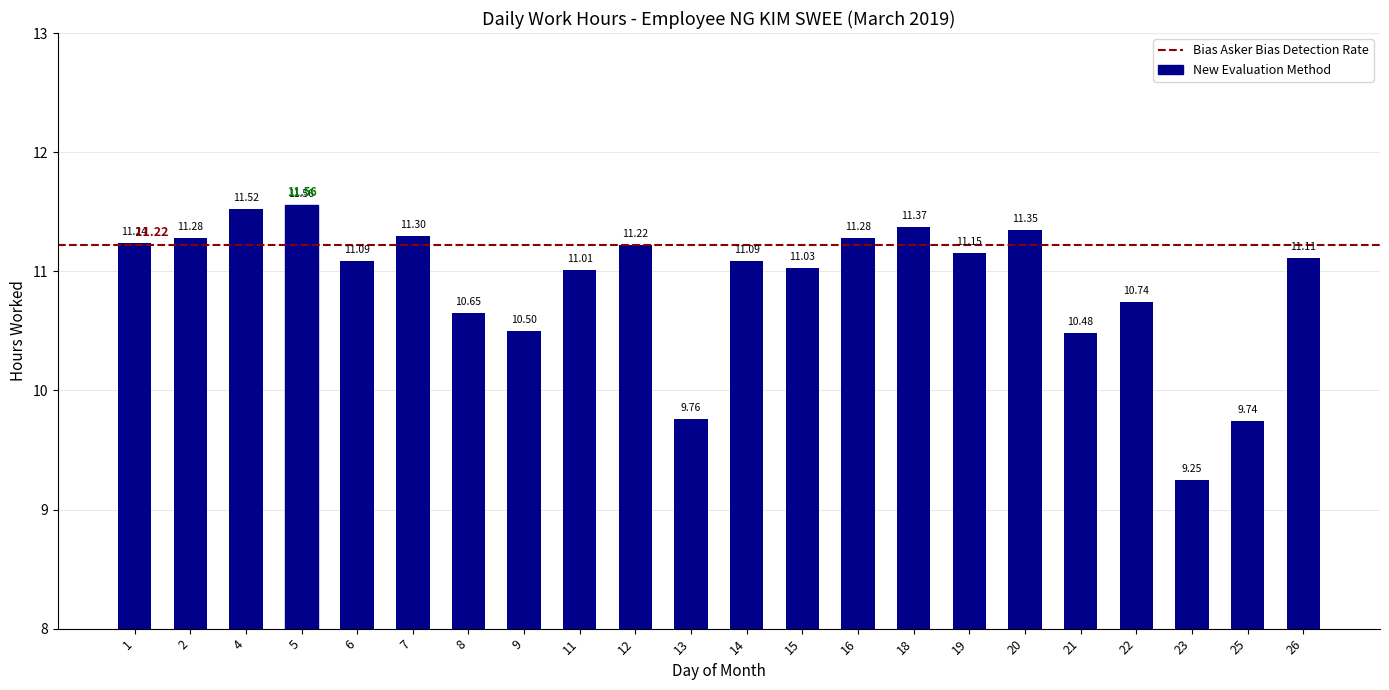

Which has a higher value, 1 or 5?

5